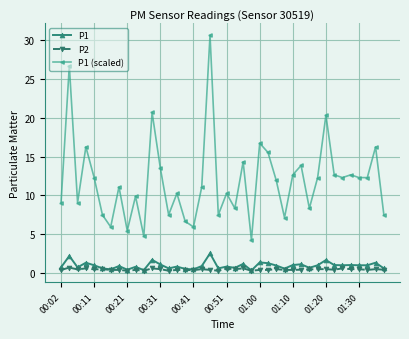

True or false: P2 has more than 2 points higher than both neighbors.

True